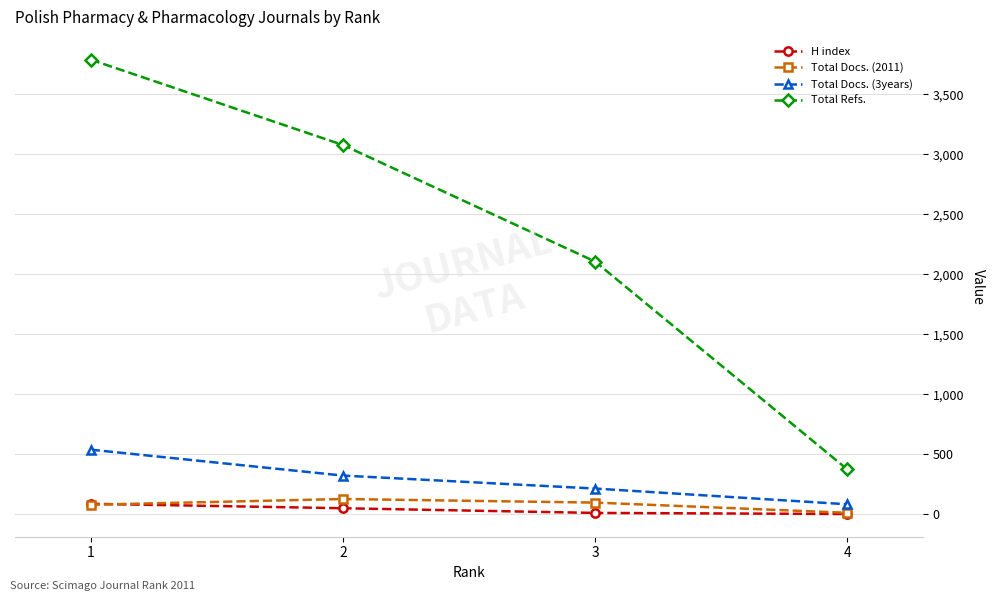

The value of Total Refs. at 1 is 6122. True or false?

False